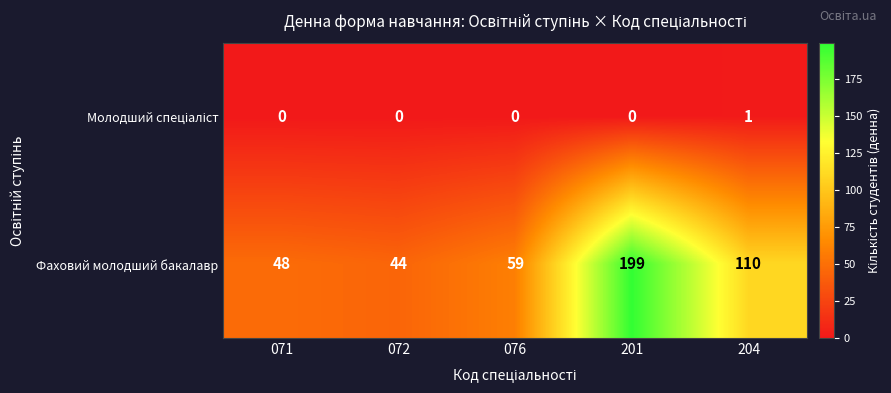

What is the sum of all Фаховий молодший бакалавр values?

460